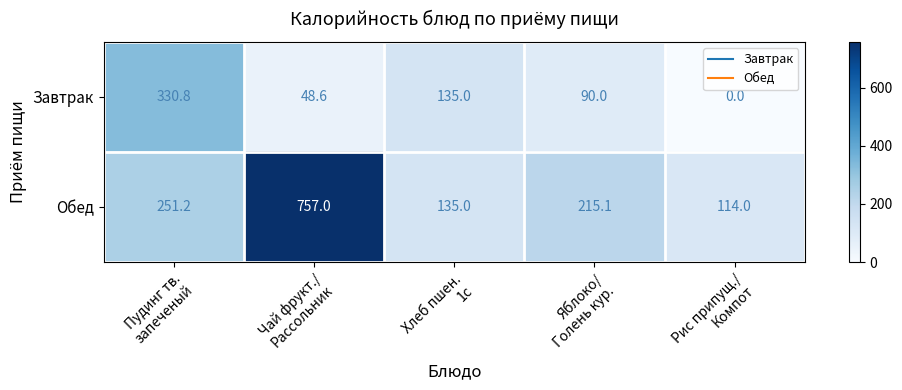

Rank the series by their average value, from lowest to highest.

Завтрак, Обед